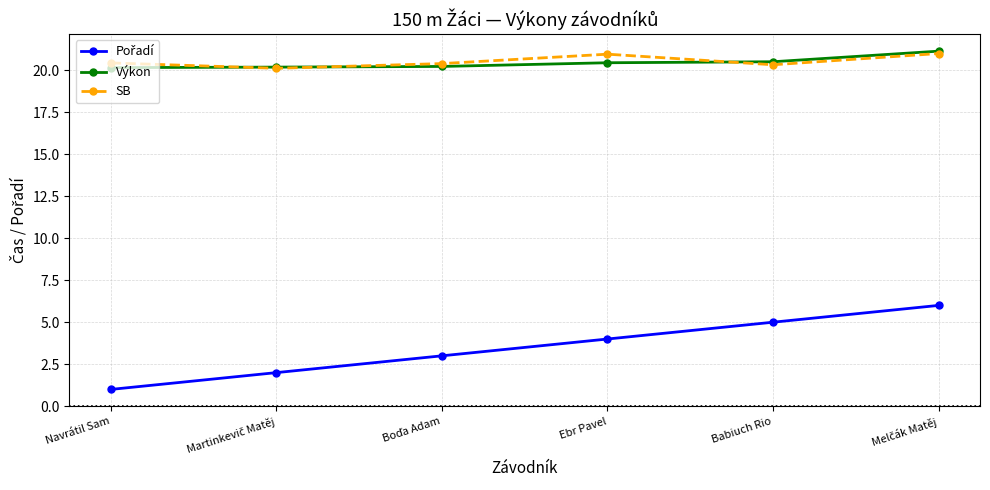

True or false: Výkon and SB cross at least once.

True